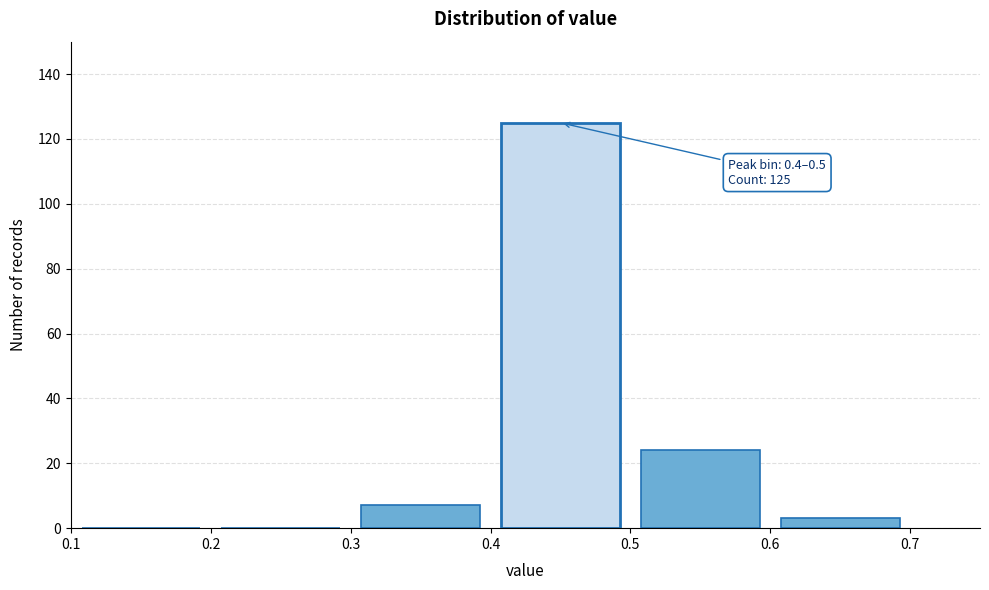

Which range on the x-axis has the tallest bar?

0.4 to 0.5